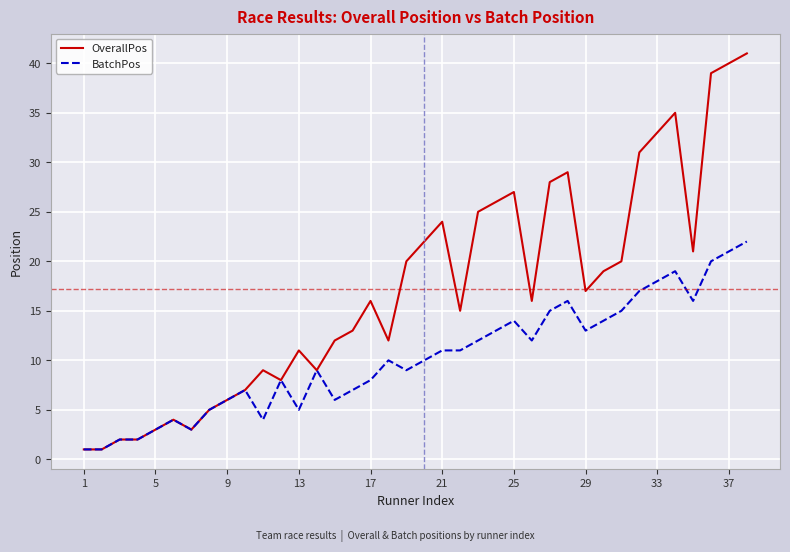

List the series in order of their overall mean, lowest first.

BatchPos, OverallPos